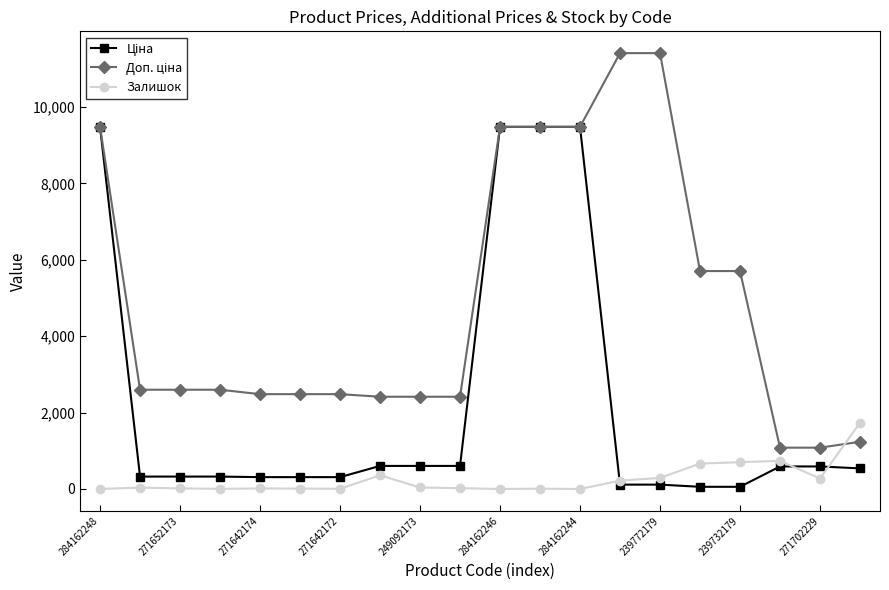

What is the maximum value shown in the chart?

11410.0